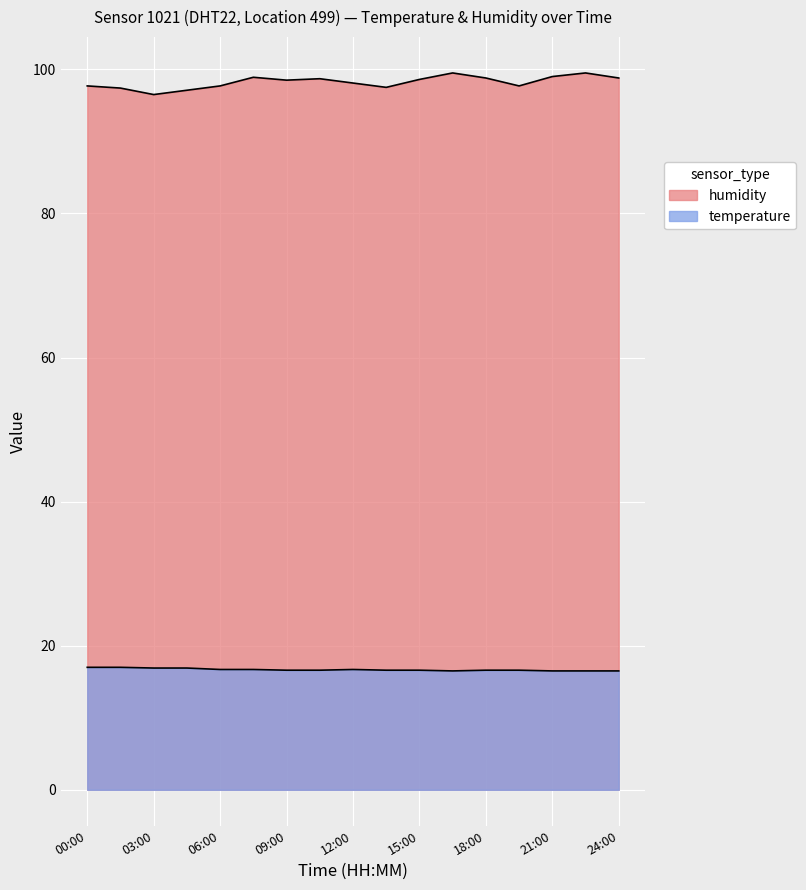

Reading right to left, transcribe all the data shown in this chart.

humidity: 24:00=98.8	22:30=99.5	21:00=99.0	19:30=97.7	18:00=98.8	16:30=99.5	15:00=98.6	13:30=97.5	12:00=98.1	10:30=98.7	09:00=98.5	07:30=98.9	06:00=97.7	04:30=97.1	03:00=96.5	01:30=97.4	00:00=97.7
temperature: 24:00=16.5	22:30=16.5	21:00=16.5	19:30=16.6	18:00=16.6	16:30=16.5	15:00=16.6	13:30=16.6	12:00=16.7	10:30=16.6	09:00=16.6	07:30=16.7	06:00=16.7	04:30=16.9	03:00=16.9	01:30=17.0	00:00=17.0